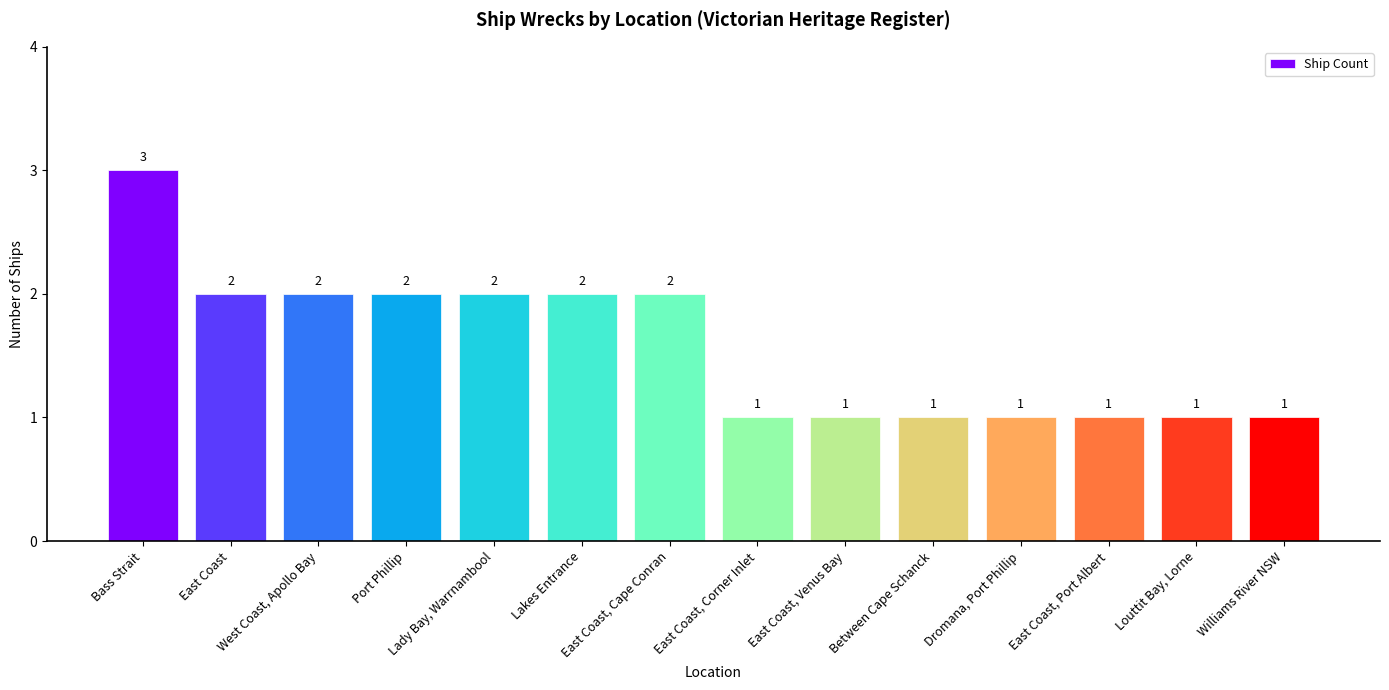

How many values are between 1 and 2?

13